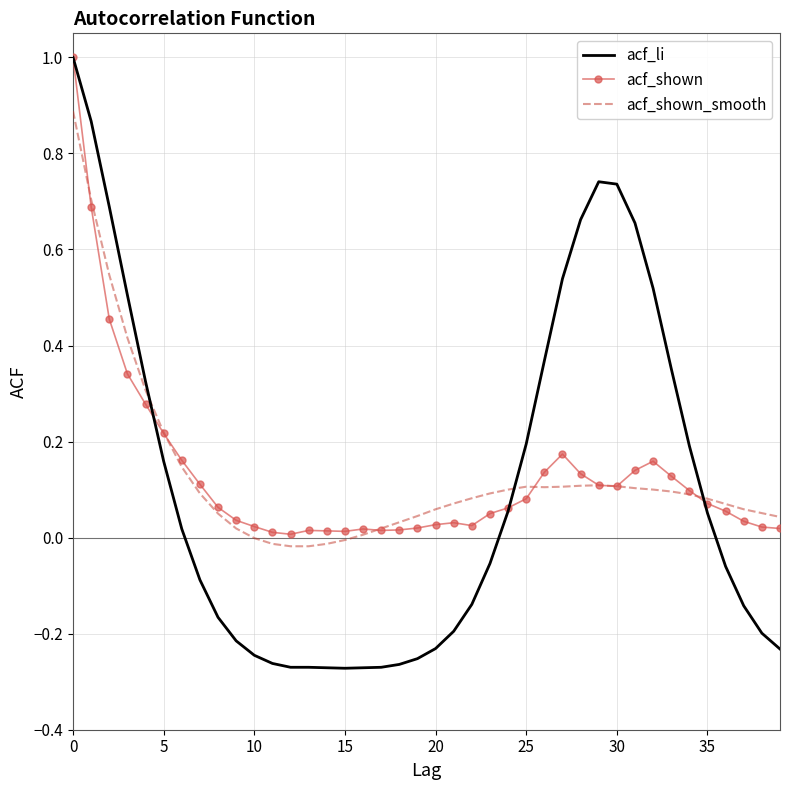

Which series has the largest range (max minus min)?

acf_li